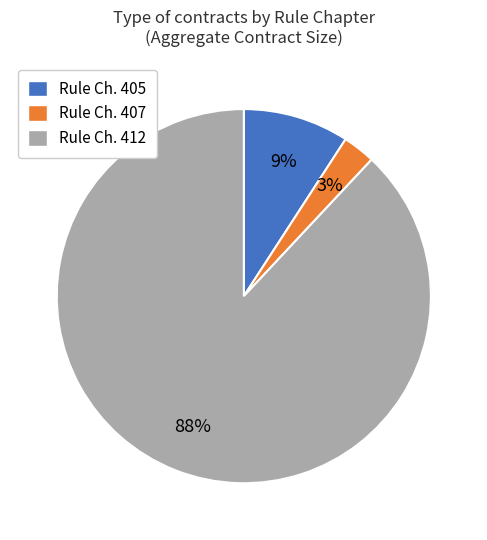

Which slice is the largest?

Rule Ch. 412